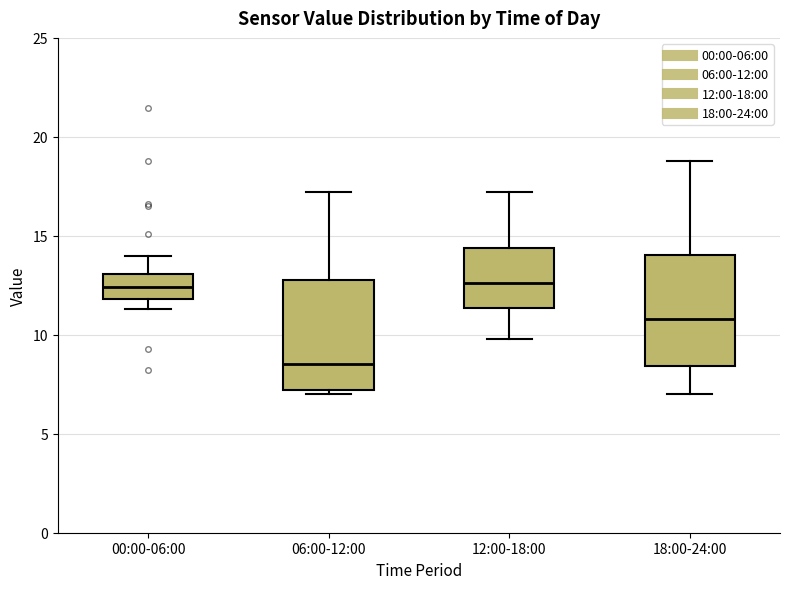

Reading left to right, read every box against the y-axis: the position of its median line, the range the box covers, and the ends of its whiskers. The values are not printed on the chart, so give them approximately, as read against the axis.

00:00-06:00: median 12.5, box 12.0 to 13.0, whiskers 11.5 to 14.0
06:00-12:00: median 8.5, box 7.0 to 13.0, whiskers 7.0 (just below the box's lower edge) to 17.0
12:00-18:00: median 12.5, box 11.5 to 14.5, whiskers 10.0 to 17.0
18:00-24:00: median 11.0, box 8.5 to 14.0, whiskers 7.0 to 19.0